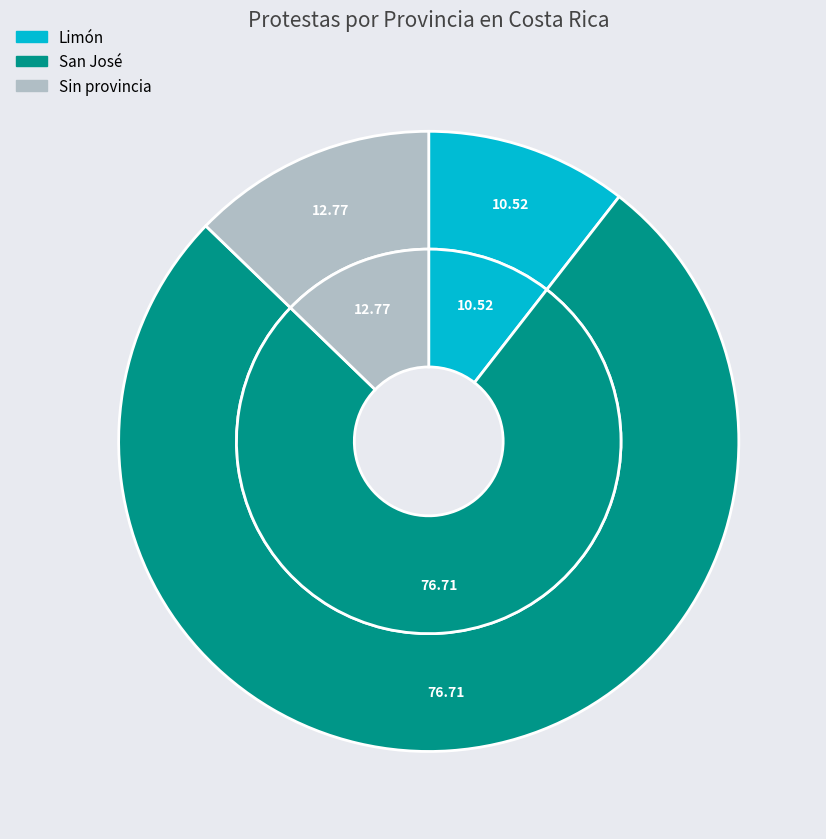

Is San José the majority of the pie?

Yes